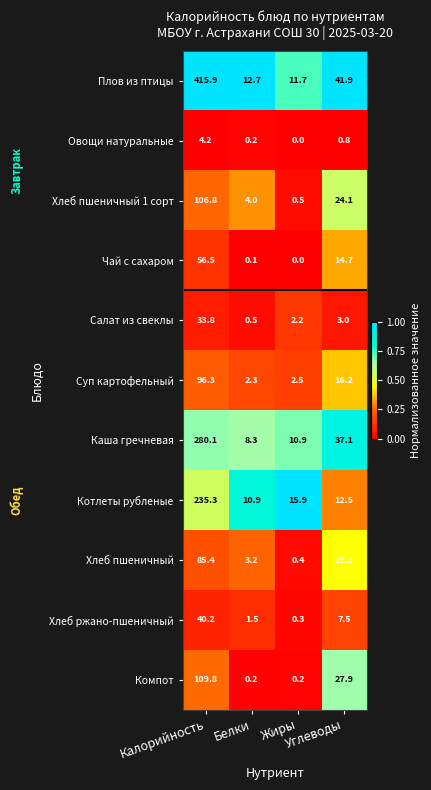

At how many categories does at least one series exceed 12?

4